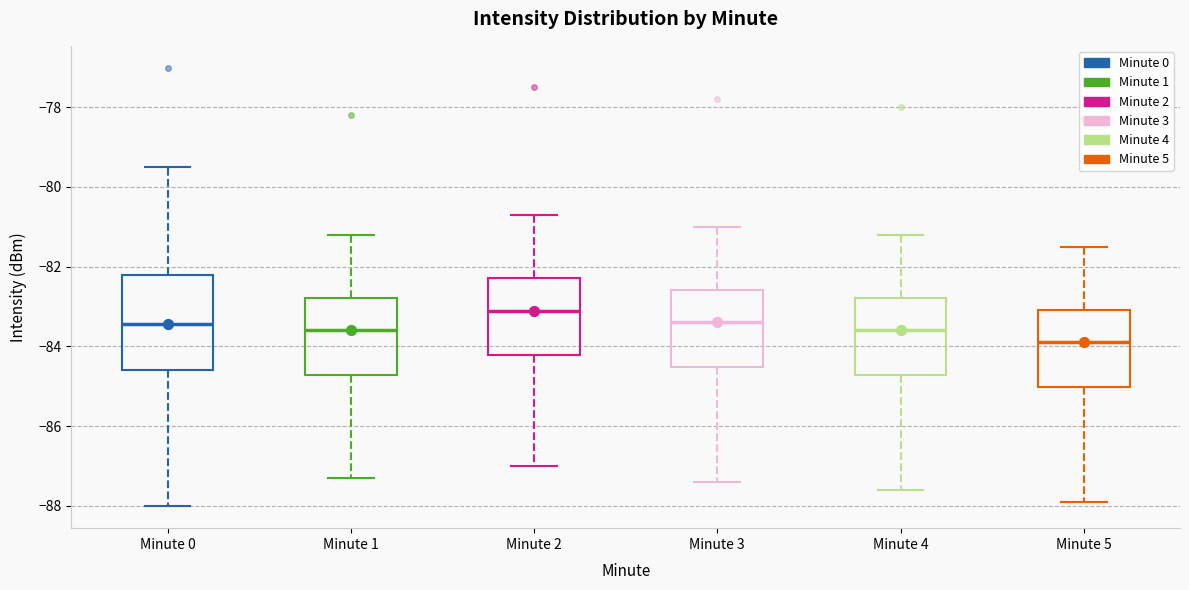

Reading left to right, read every box against the y-axis: the position of its median line, the range the box covers, and the ends of its whiskers. The values are not printed on the chart, so give them approximately, as read against the axis.

Minute 0: median -83.4, box -84.6 to -82.2, whiskers -88.0 to -79.4
Minute 1: median -83.6, box -84.8 to -82.8, whiskers -87.2 to -81.2
Minute 2: median -83.0, box -84.2 to -82.2, whiskers -87.0 to -80.6
Minute 3: median -83.4, box -84.6 to -82.6, whiskers -87.4 to -81.0
Minute 4: median -83.6, box -84.8 to -82.8, whiskers -87.6 to -81.2
Minute 5: median -83.8, box -85.0 to -83.0, whiskers -87.8 to -81.4